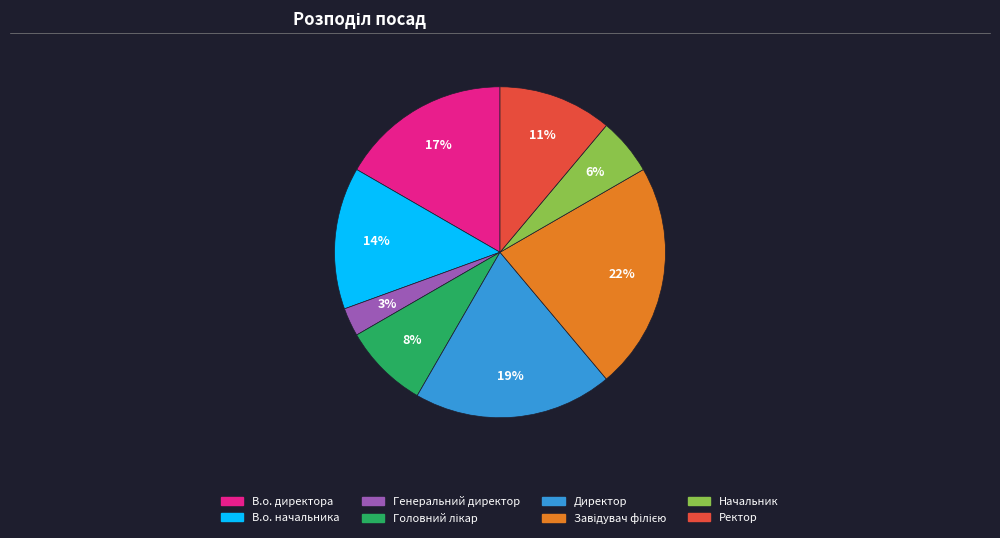

Does any single category account for the majority?

No